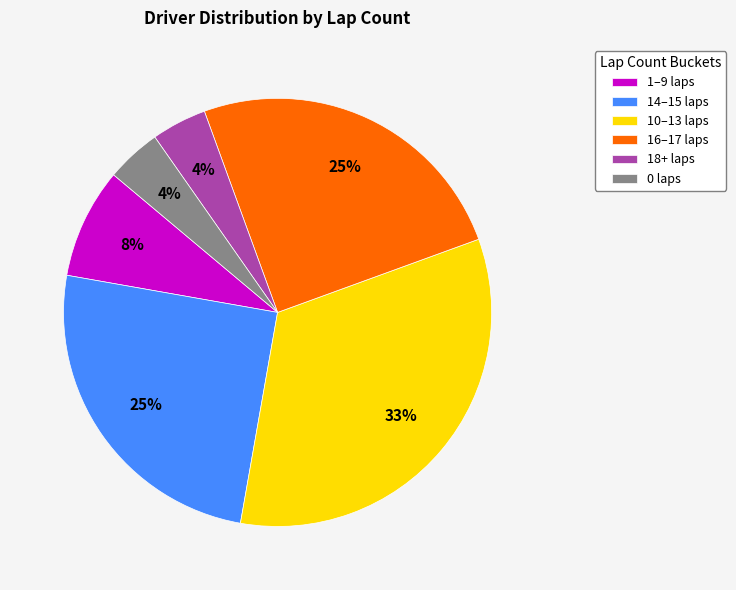

Is there a majority slice in this chart?

No